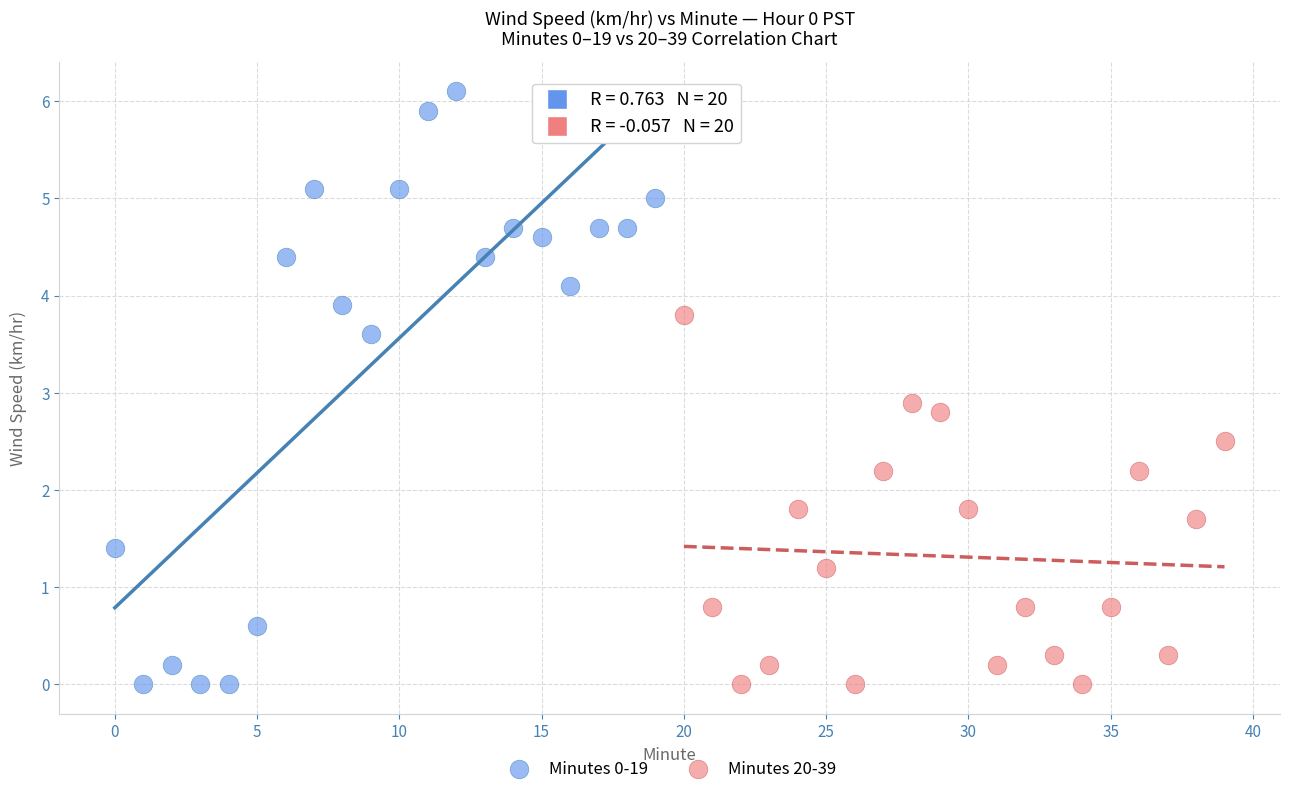

Which series reaches the maximum Y coordinate?

Minutes 0-19